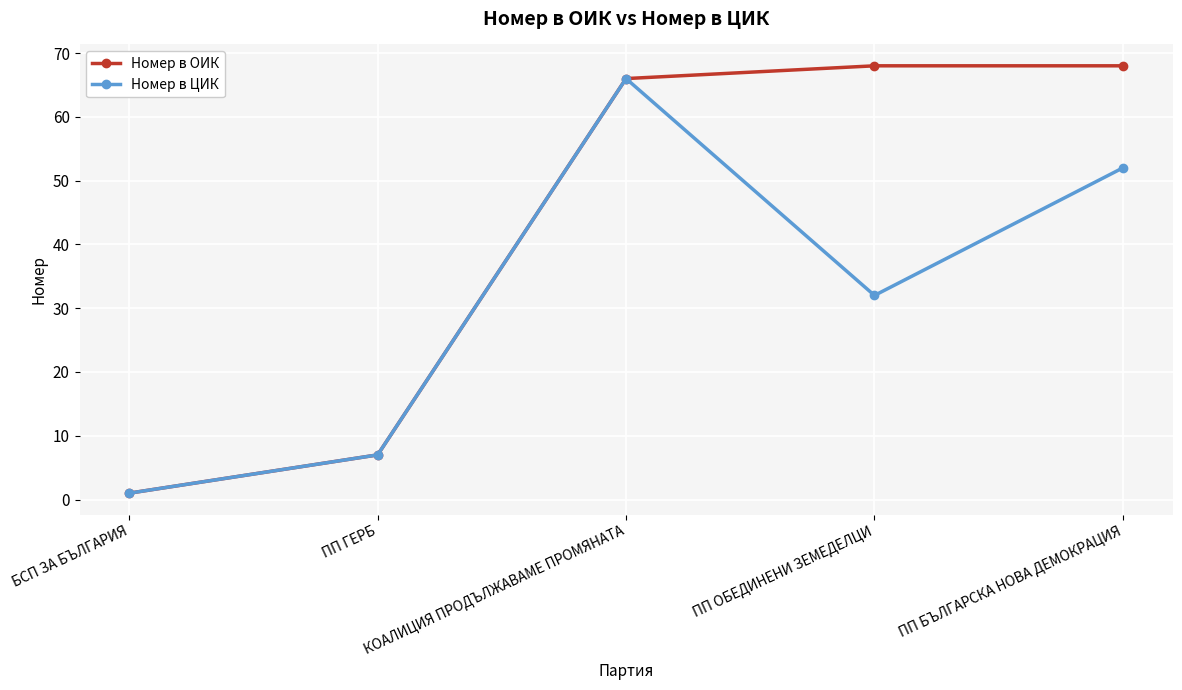

What is the label of the 4th point from the left?

ПП ОБЕДИНЕНИ ЗЕМЕДЕЛЦИ